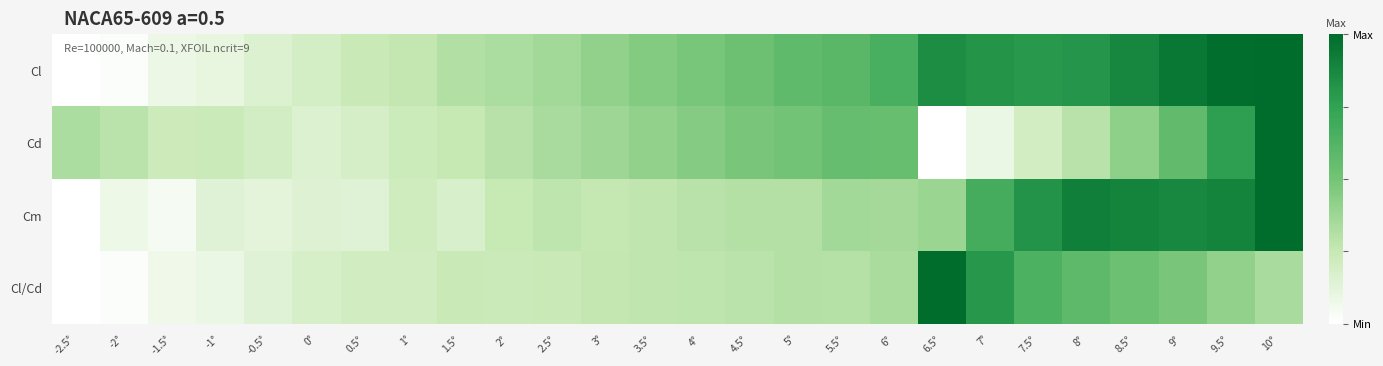

Which category has the lowest value across all series?

-2.5°